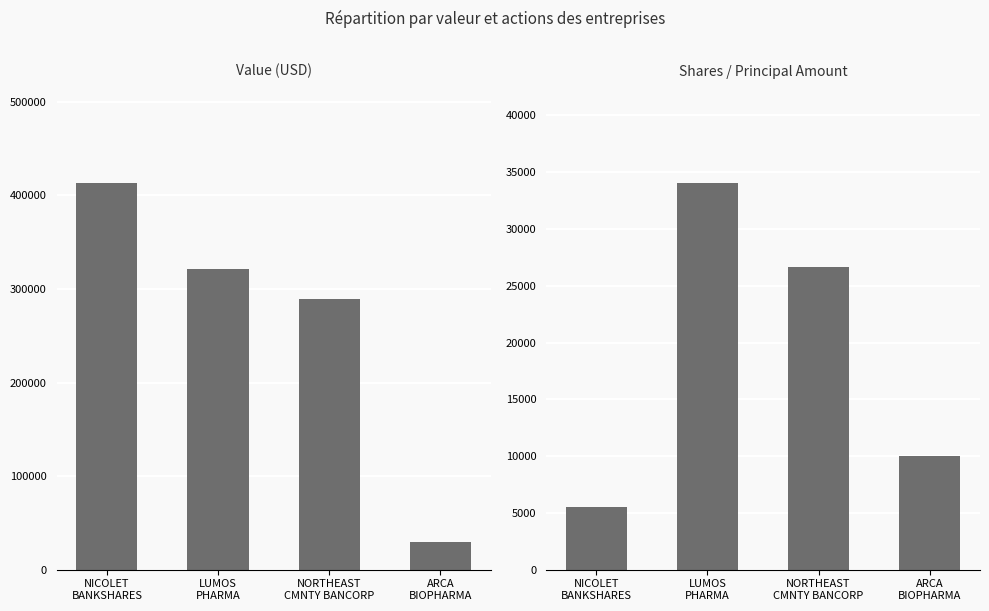

Which series changed the most between LUMOS
PHARMA and NORTHEAST
CMNTY BANCORP?

Value